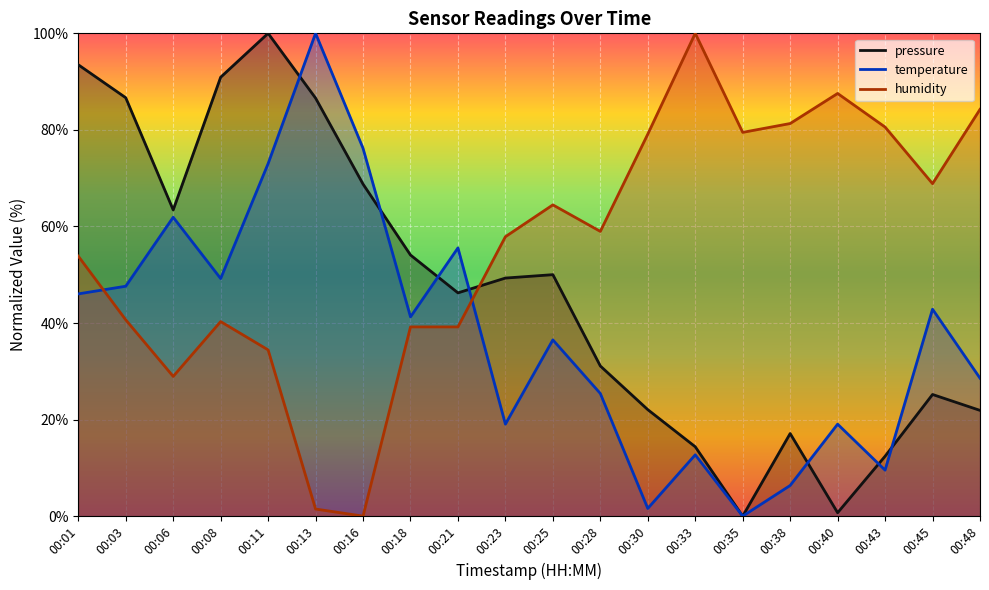

Where does the temperature series first go above 41?

00:01